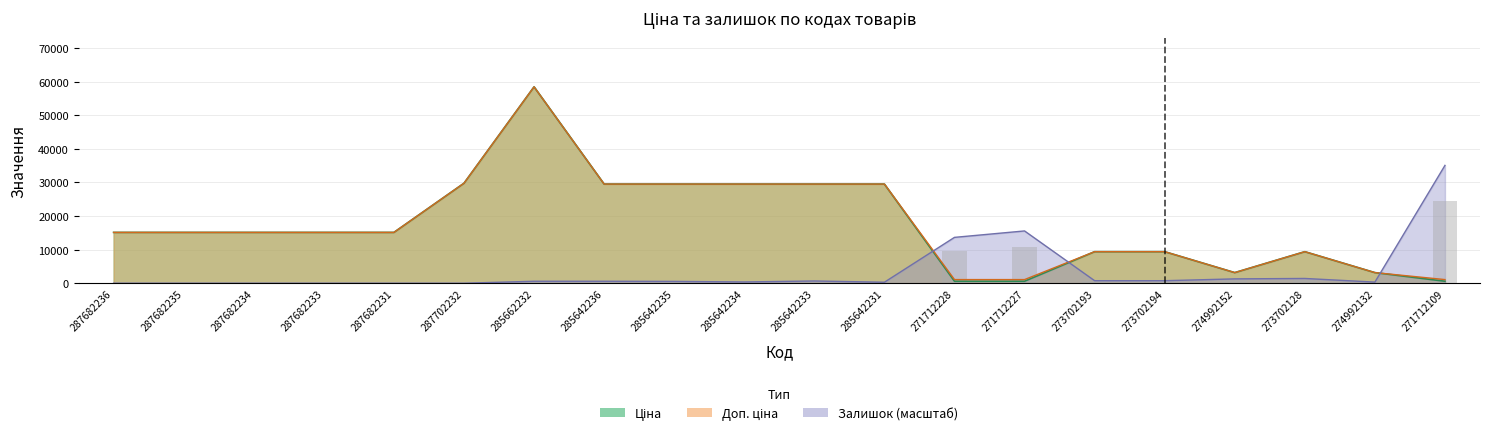

What is the sum of the Залишок values at 285642235 and 287682231?

540.6